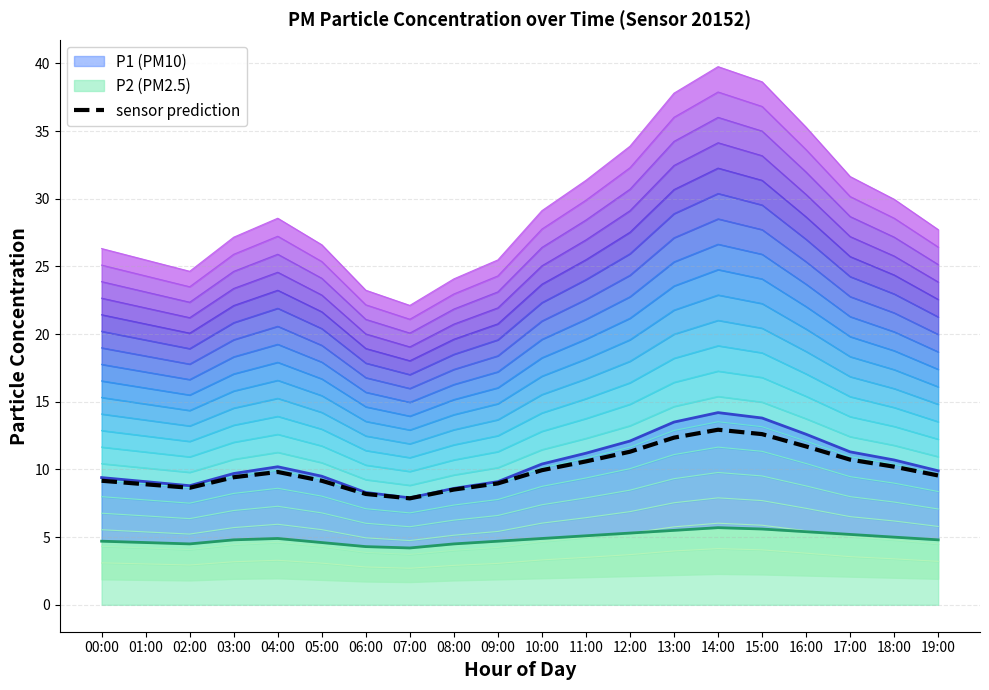

What value does the data have at 10:00?

9.9